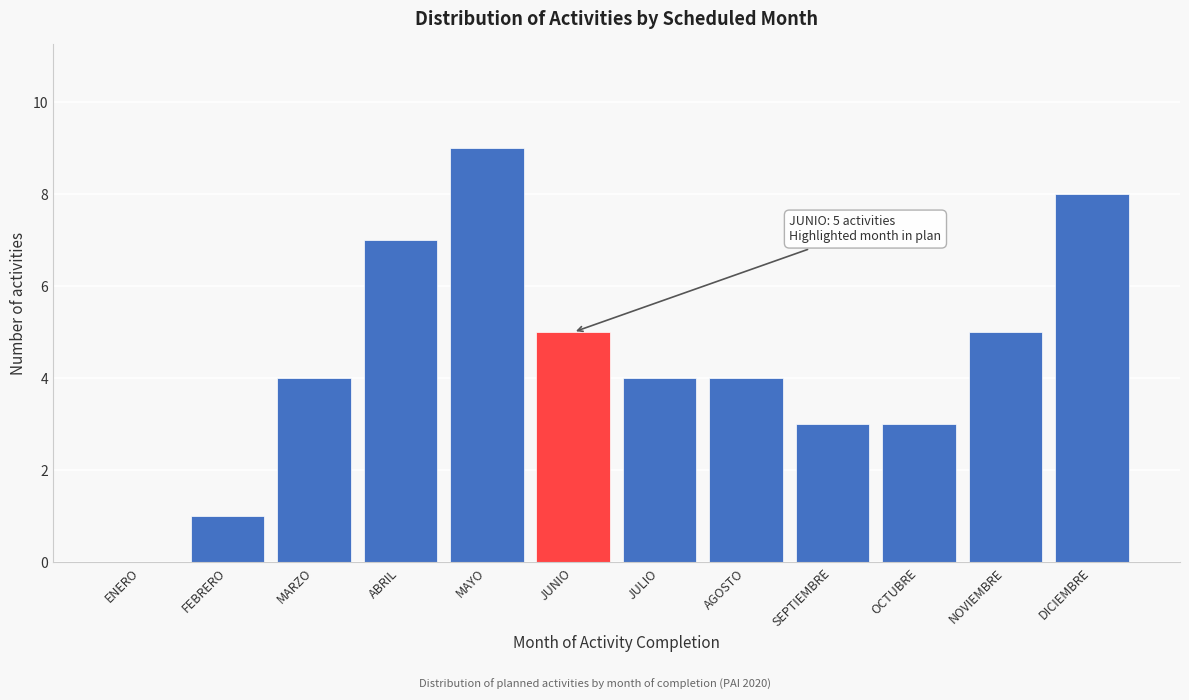

Reading left to right, transcribe all the data shown in this chart.

ENERO=0	FEBRERO=1	MARZO=4	ABRIL=7	MAYO=9	JUNIO=5	JULIO=4	AGOSTO=4	SEPTIEMBRE=3	OCTUBRE=3	NOVIEMBRE=5	DICIEMBRE=8